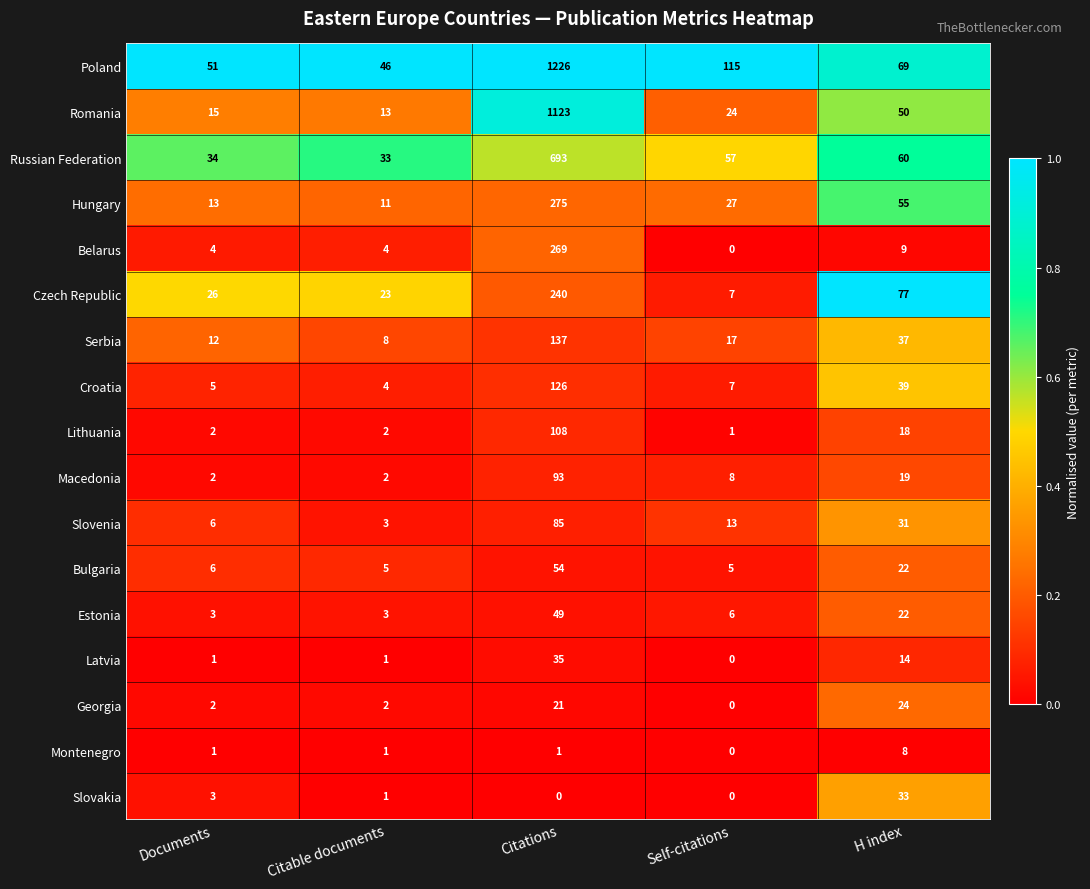

What is the total value across all series at Documents?

186